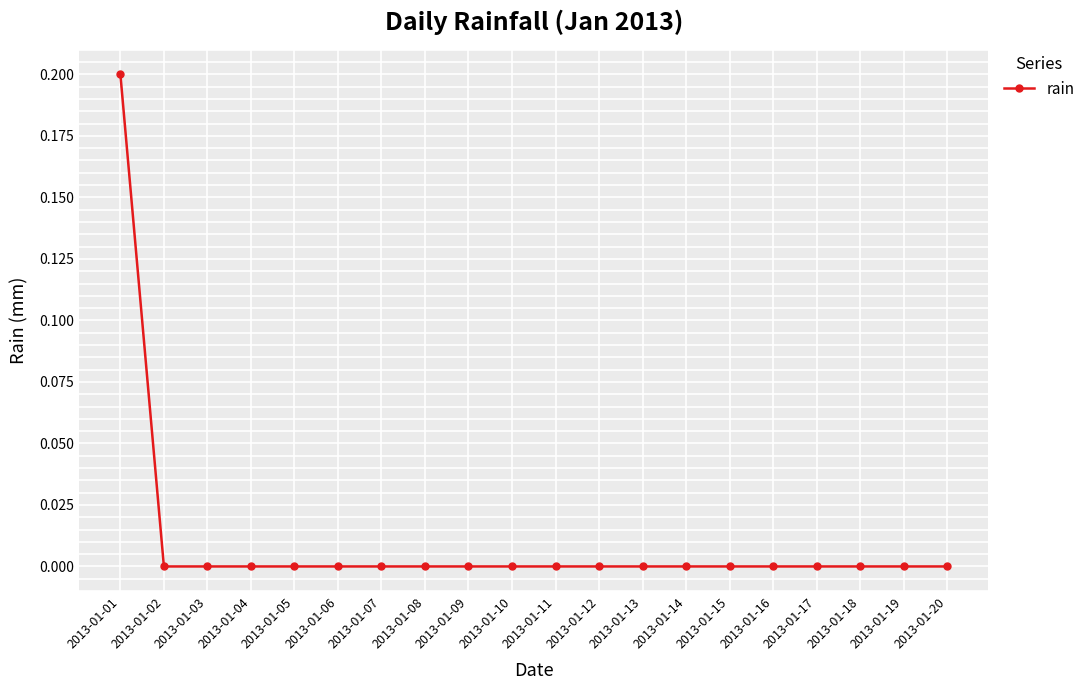

The chart shows a value of 0.0 at 2013-01-10. True or false?

True